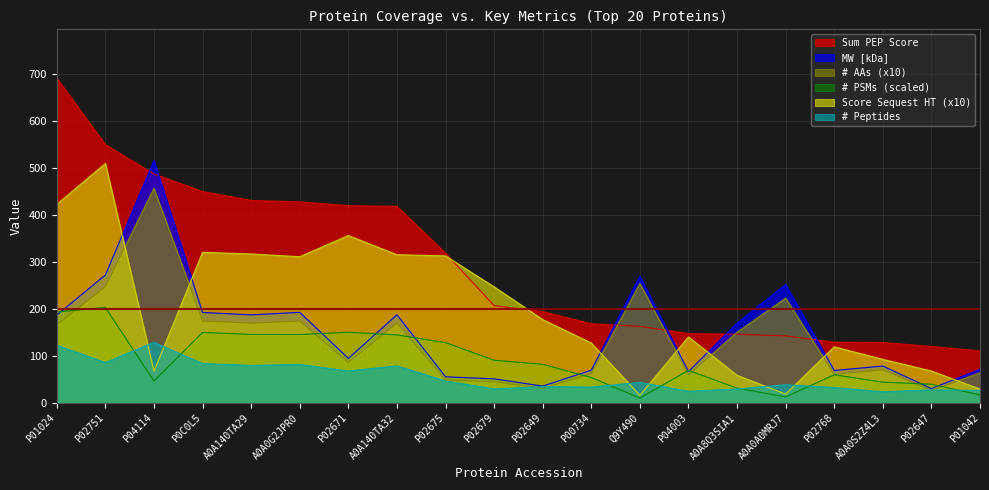

What is the total value across all series at A0A0G2JPR0?

1333.4